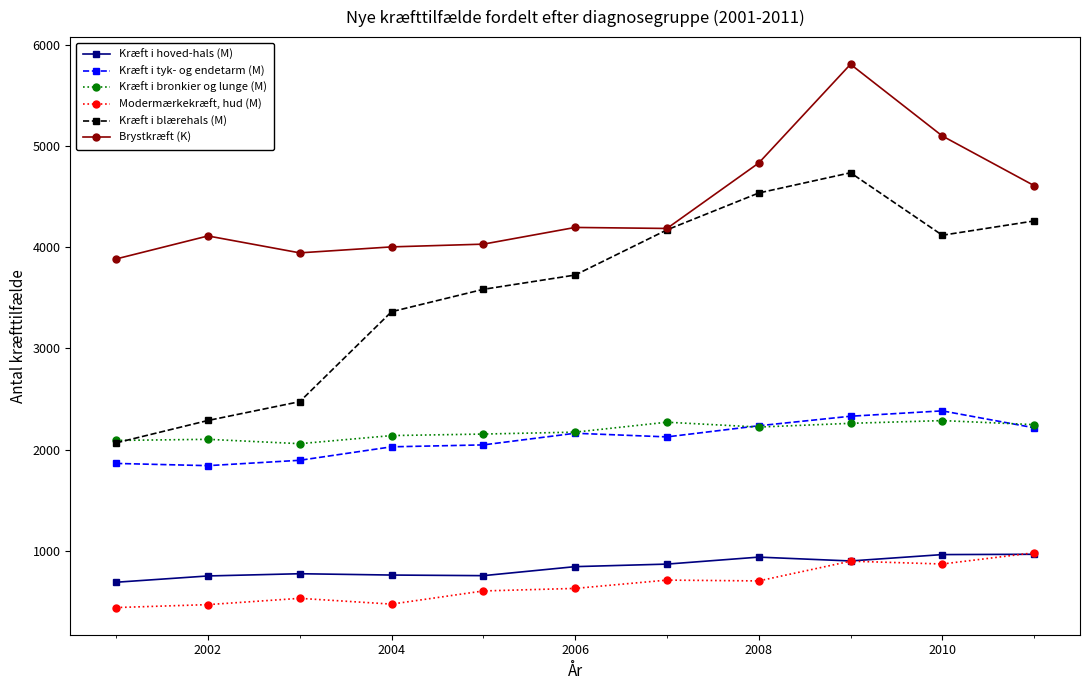

How many categories are shown in the chart?

11